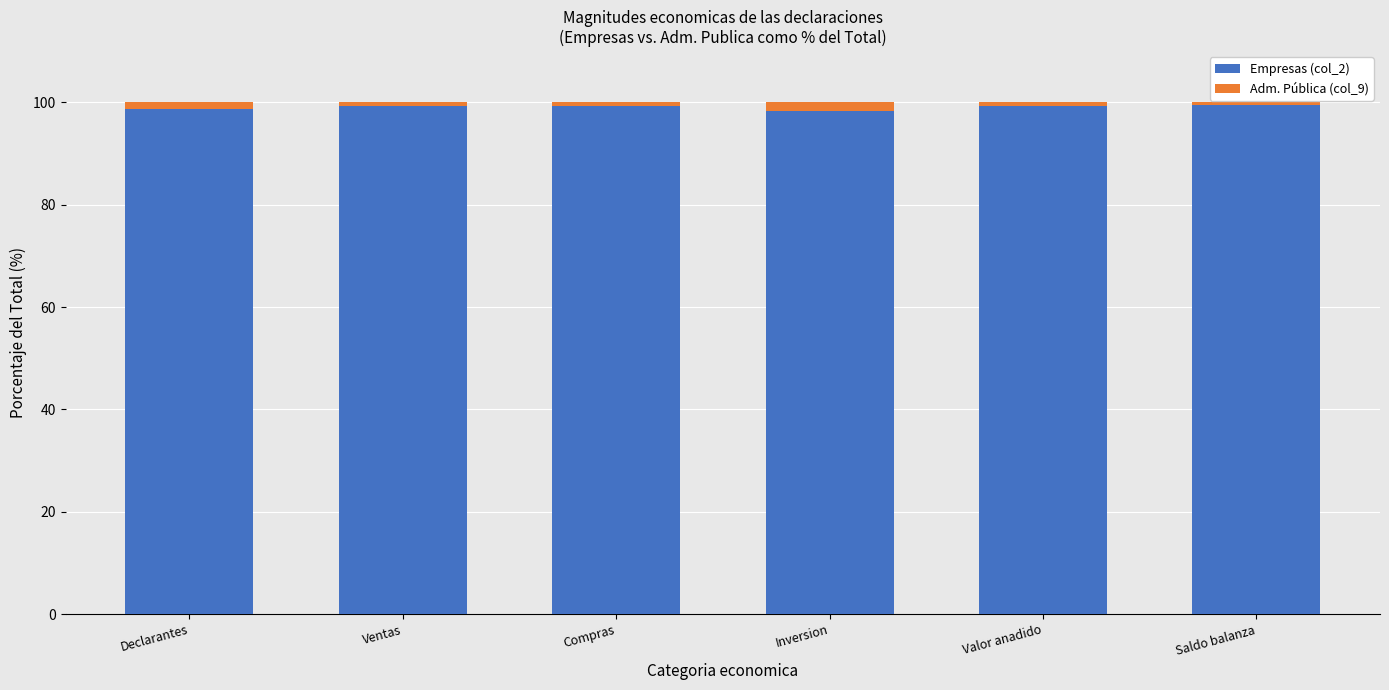

What is the highest value of the Empresas (col_2) series?

99.5